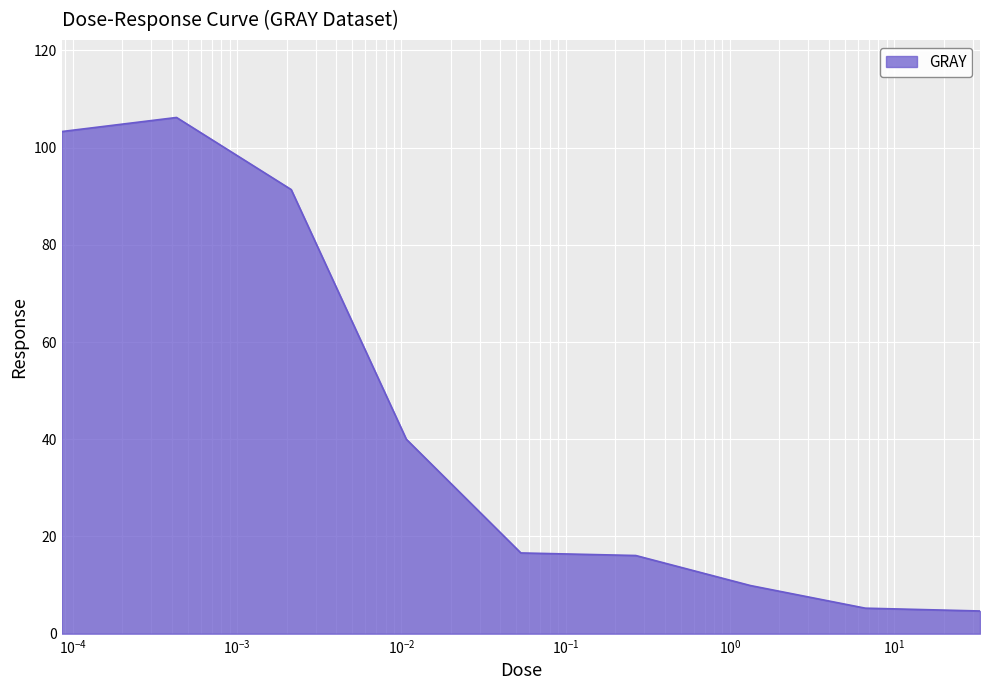

What is the smallest value displayed?

4.7